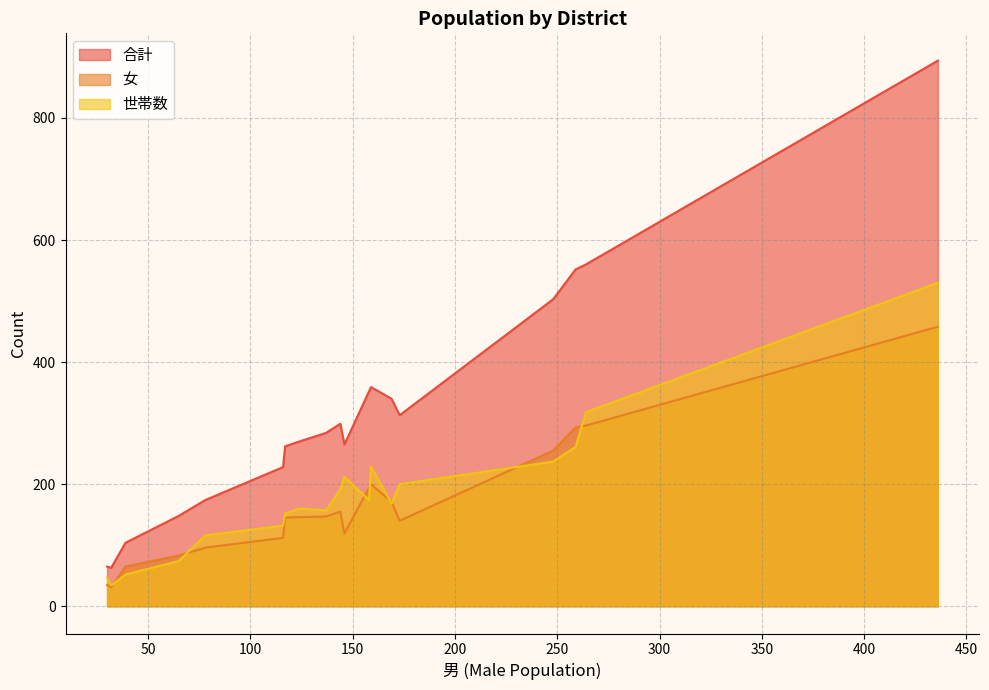

What is the lowest value of the 女 series?

31